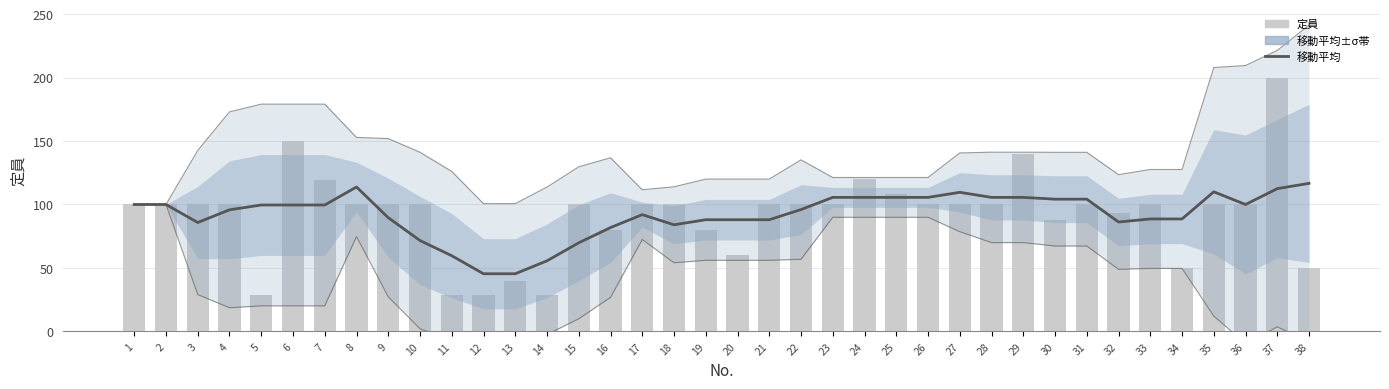

What is the sum of the 移動平均 values at 2 and 30?

204.2